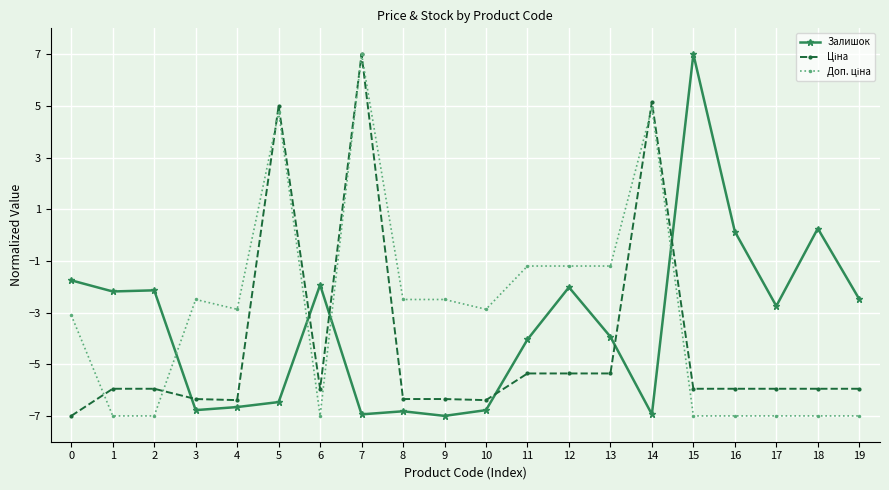

True or false: Залишок has more than 1 points higher than both neighbors.

True